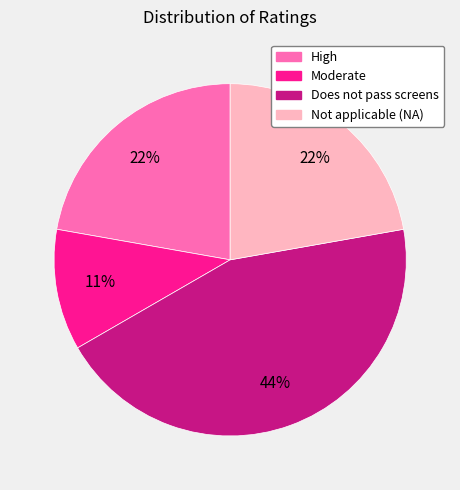

Between High and Moderate, which is larger?

High